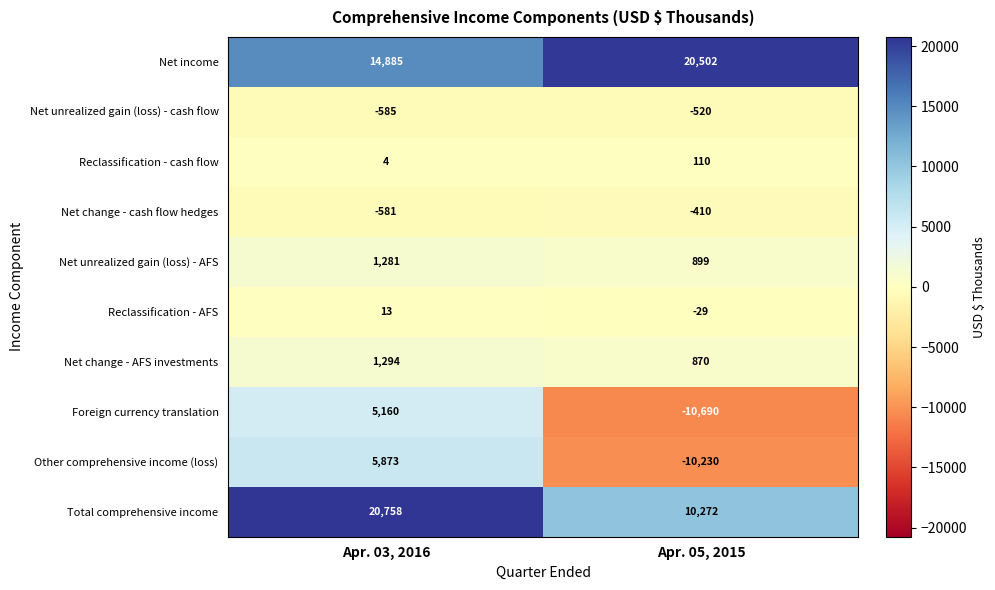

Read the Net unrealized gain (loss) - cash flow value at Apr. 05, 2015, to the nearest 10.

-520